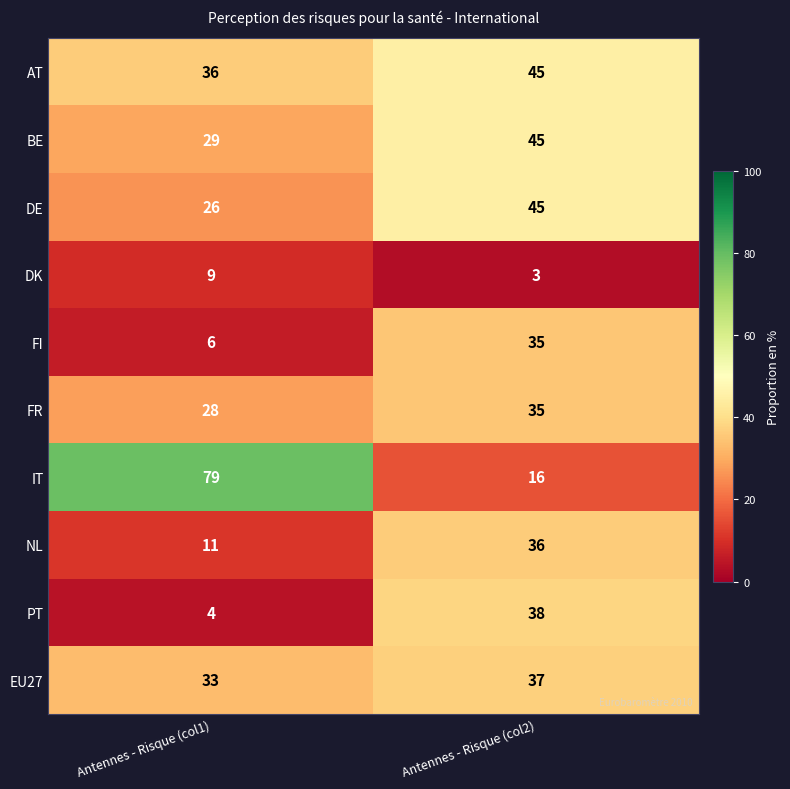

Reading left to right, extract all data points from this chart.

AT: Antennes - Risque (col1)=36	Antennes - Risque (col2)=45
BE: Antennes - Risque (col1)=29	Antennes - Risque (col2)=45
DE: Antennes - Risque (col1)=26	Antennes - Risque (col2)=45
DK: Antennes - Risque (col1)=9	Antennes - Risque (col2)=3
FI: Antennes - Risque (col1)=6	Antennes - Risque (col2)=35
FR: Antennes - Risque (col1)=28	Antennes - Risque (col2)=35
IT: Antennes - Risque (col1)=79	Antennes - Risque (col2)=16
NL: Antennes - Risque (col1)=11	Antennes - Risque (col2)=36
PT: Antennes - Risque (col1)=4	Antennes - Risque (col2)=38
EU27: Antennes - Risque (col1)=33	Antennes - Risque (col2)=37